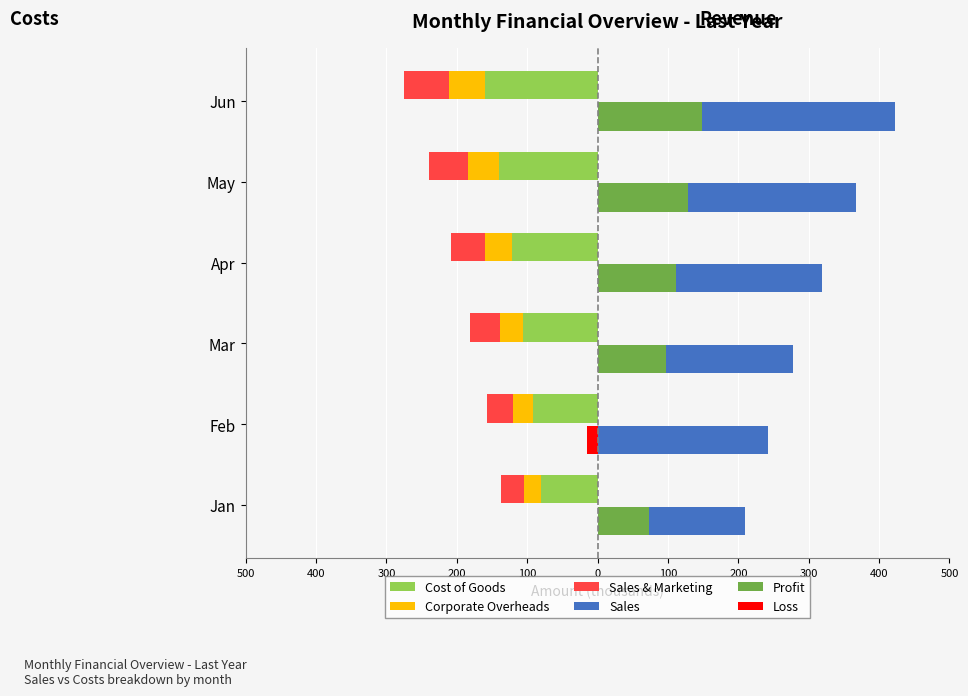

What is the average value of the Cost of Goods series?

-116.4